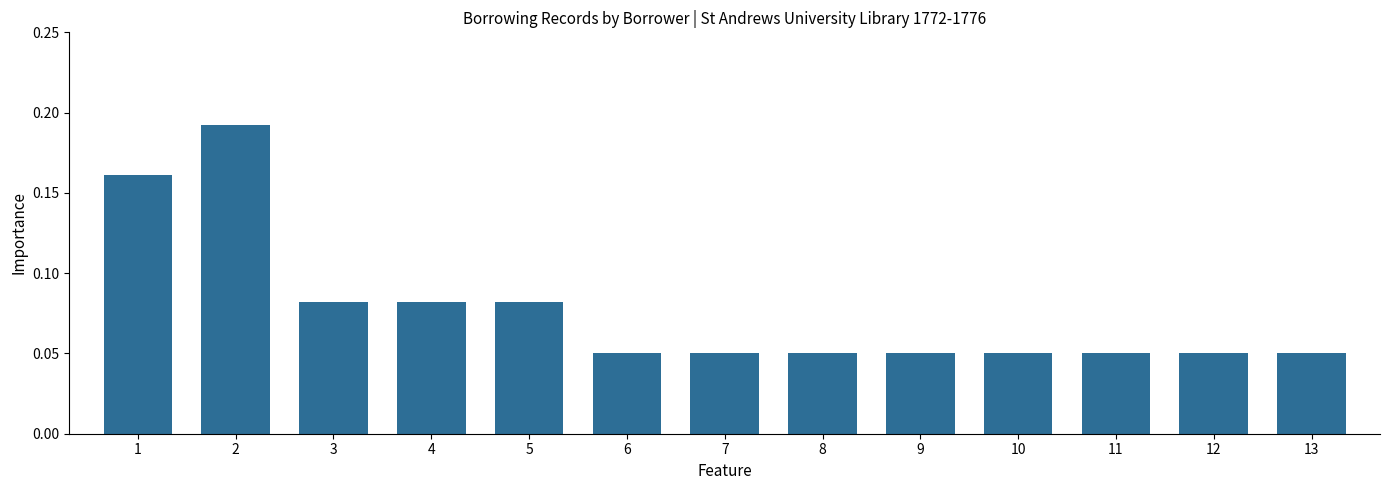

How many values are between 0 and 1?

13